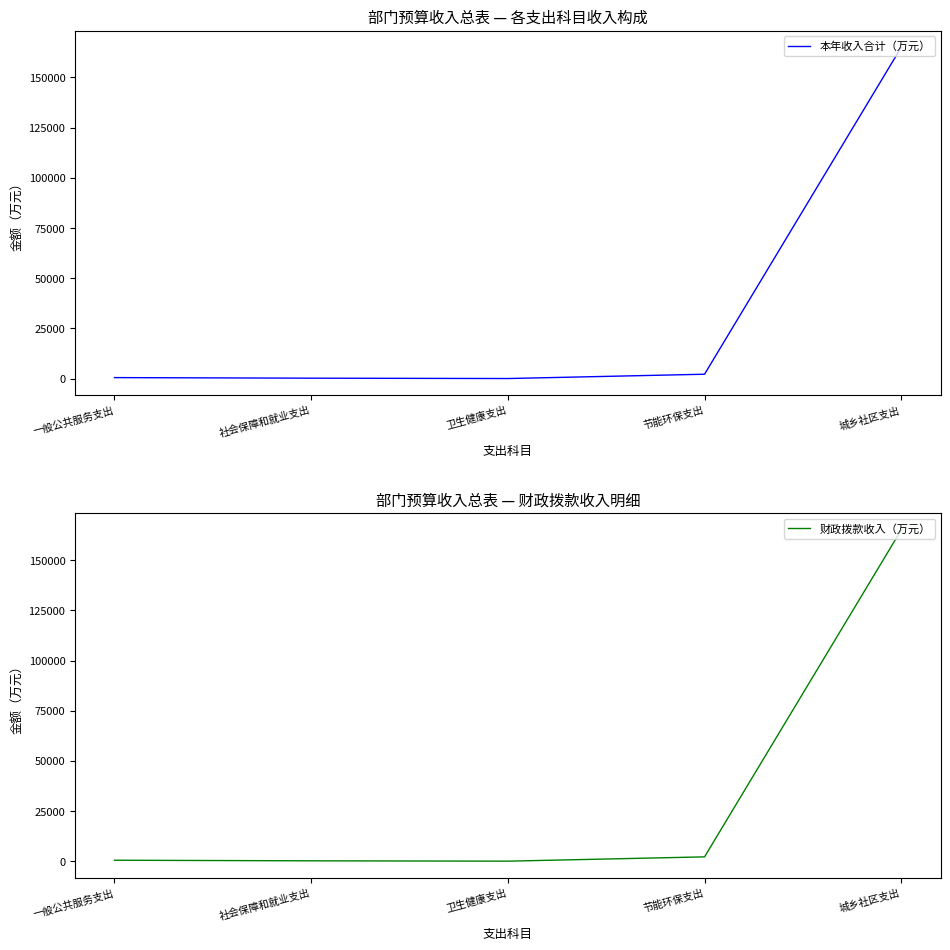

Is it true that 本年收入合计（万元） equals 3708.1 at 节能环保支出?

False